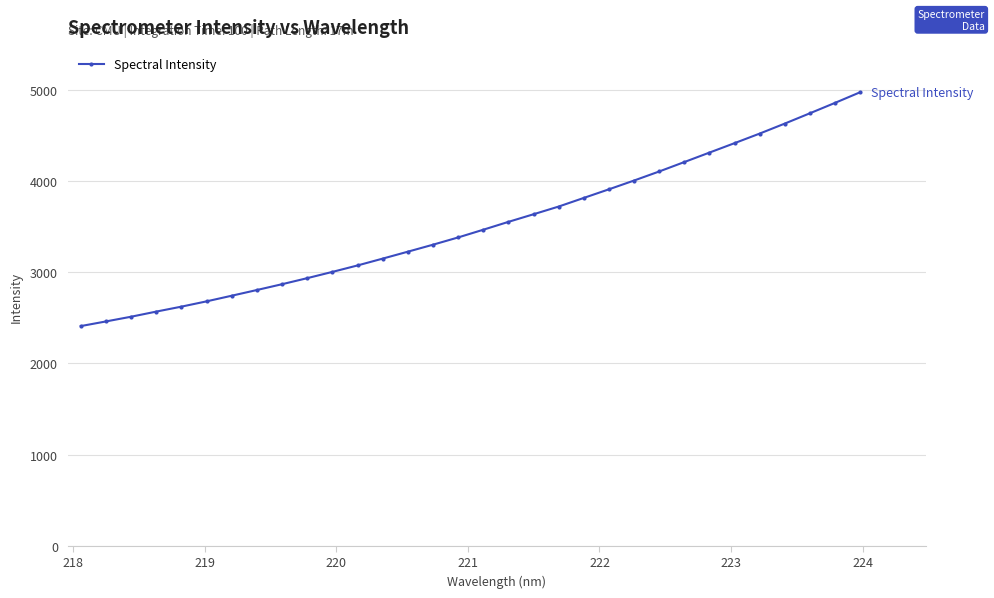

What is the value of the 9th point from the left?

2867.8